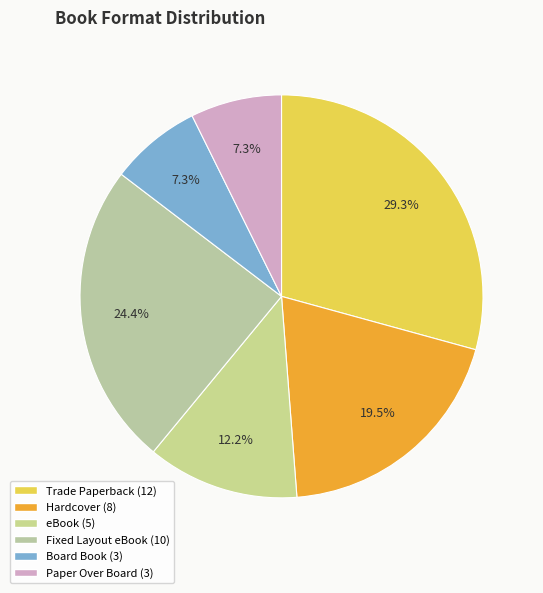

Does any single category account for the majority?

No